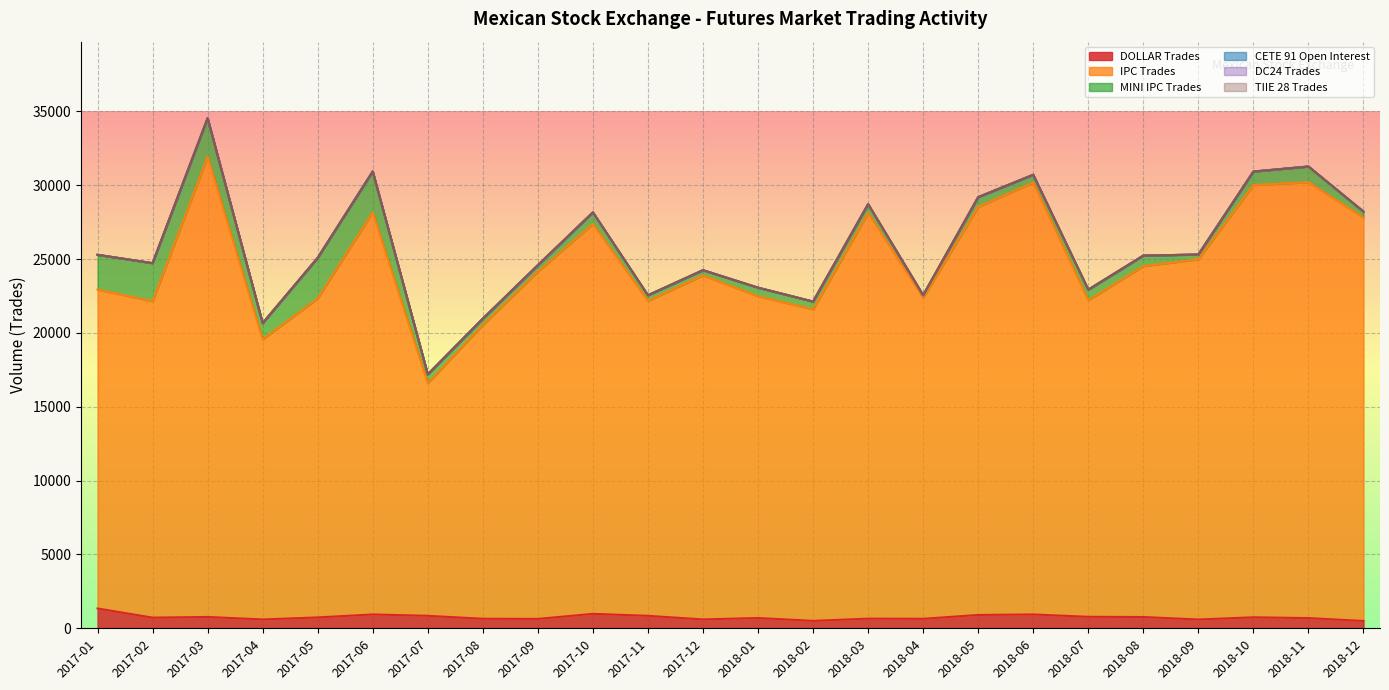

True or false: CETE 91 Open Interest and DOLLAR Trades intersect in this chart.

False